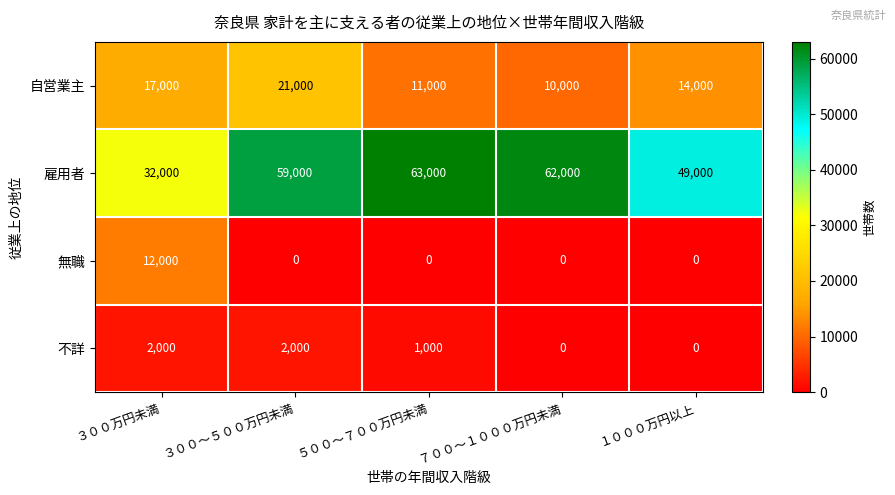

Reading left to right, list all the values displayed in this chart.

自営業主: ３００万円未満=17000	３００～５００万円未満=21000	５００～７００万円未満=11000	７００～１０００万円未満=10000	１０００万円以上=14000
雇用者: ３００万円未満=32000	３００～５００万円未満=59000	５００～７００万円未満=63000	７００～１０００万円未満=62000	１０００万円以上=49000
無職: ３００万円未満=12000	３００～５００万円未満=0	５００～７００万円未満=0	７００～１０００万円未満=0	１０００万円以上=0
不詳: ３００万円未満=2000	３００～５００万円未満=2000	５００～７００万円未満=1000	７００～１０００万円未満=0	１０００万円以上=0